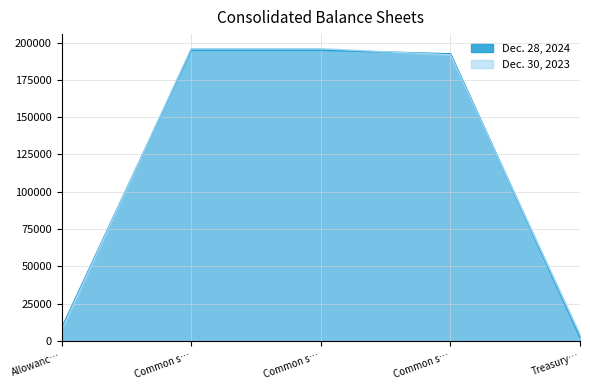

How many times do Dec. 30, 2023 and Dec. 28, 2024 cross each other?

3